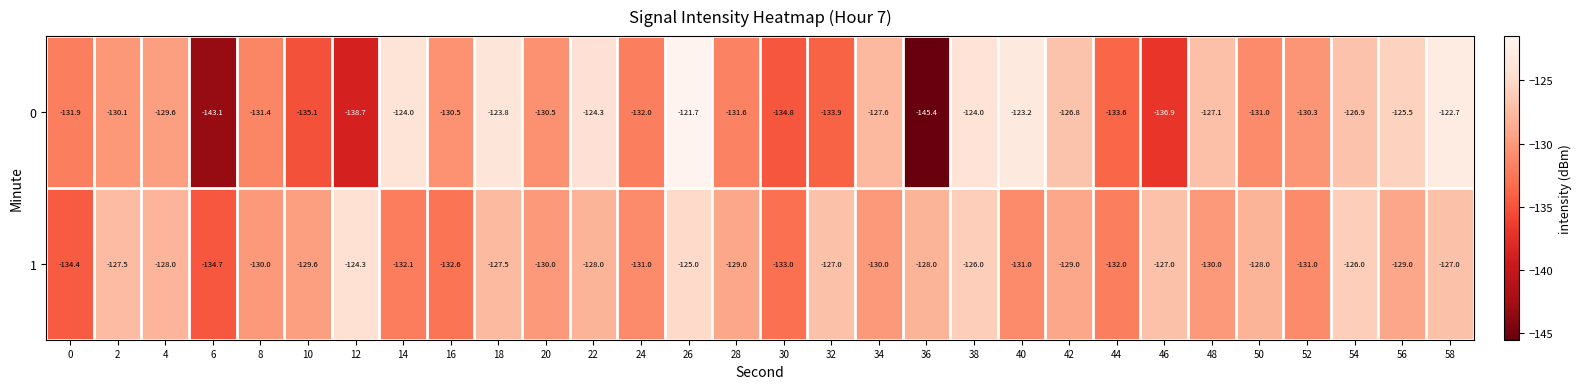

At 14, list the series in order from largest to smallest.

0, 1